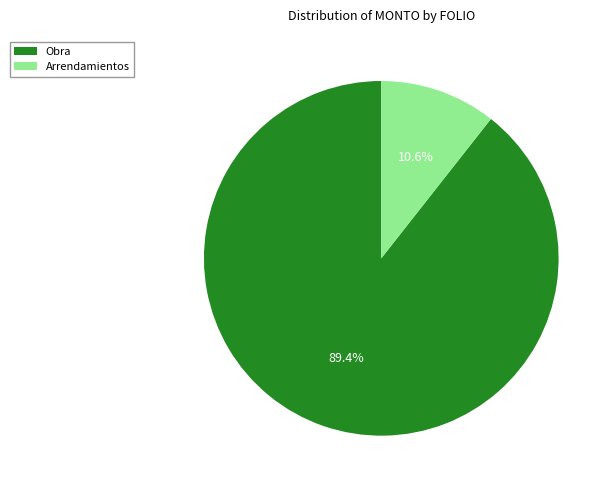

Does any single category account for the majority?

Yes